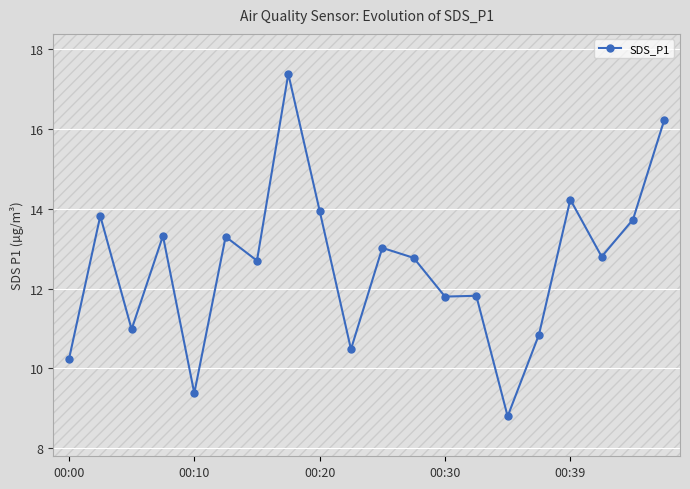

What is the average value?

12.6